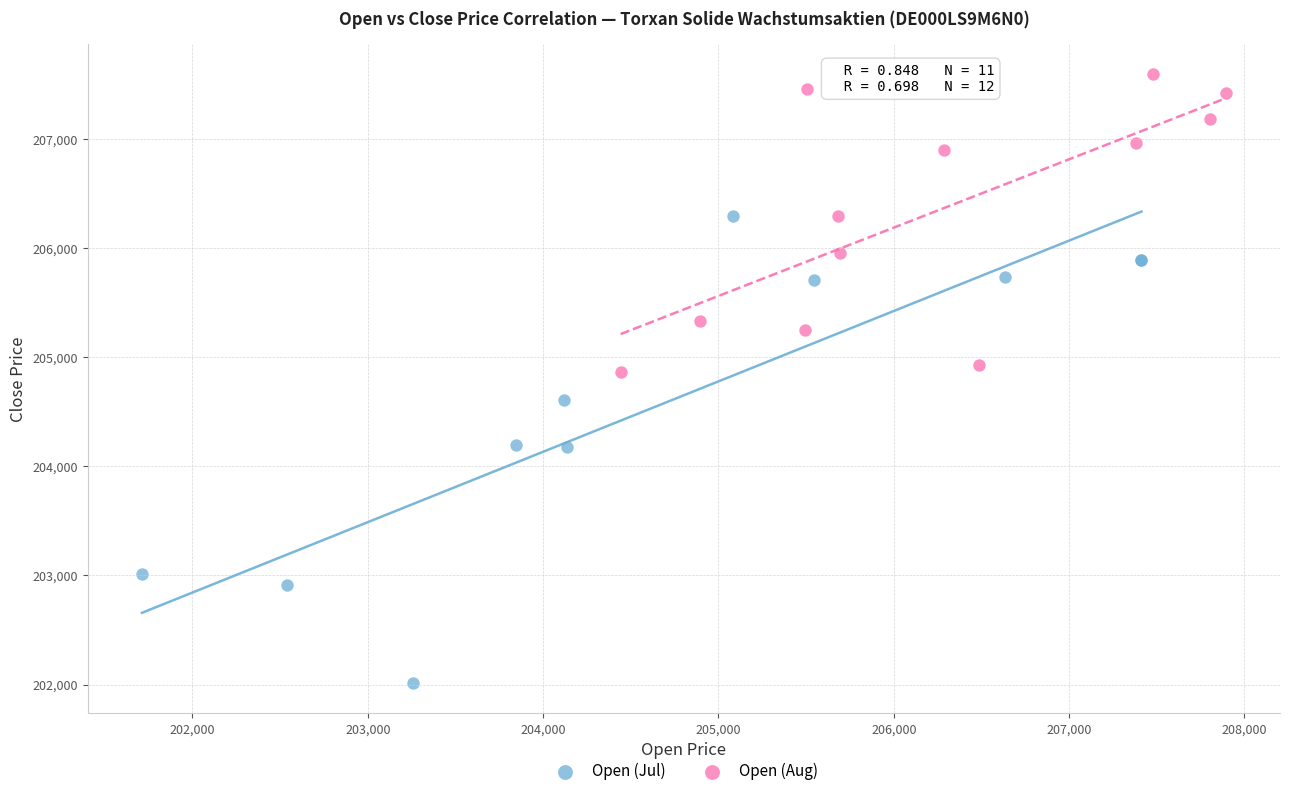

Which series contains the lowest Y value?

Open (Jul)